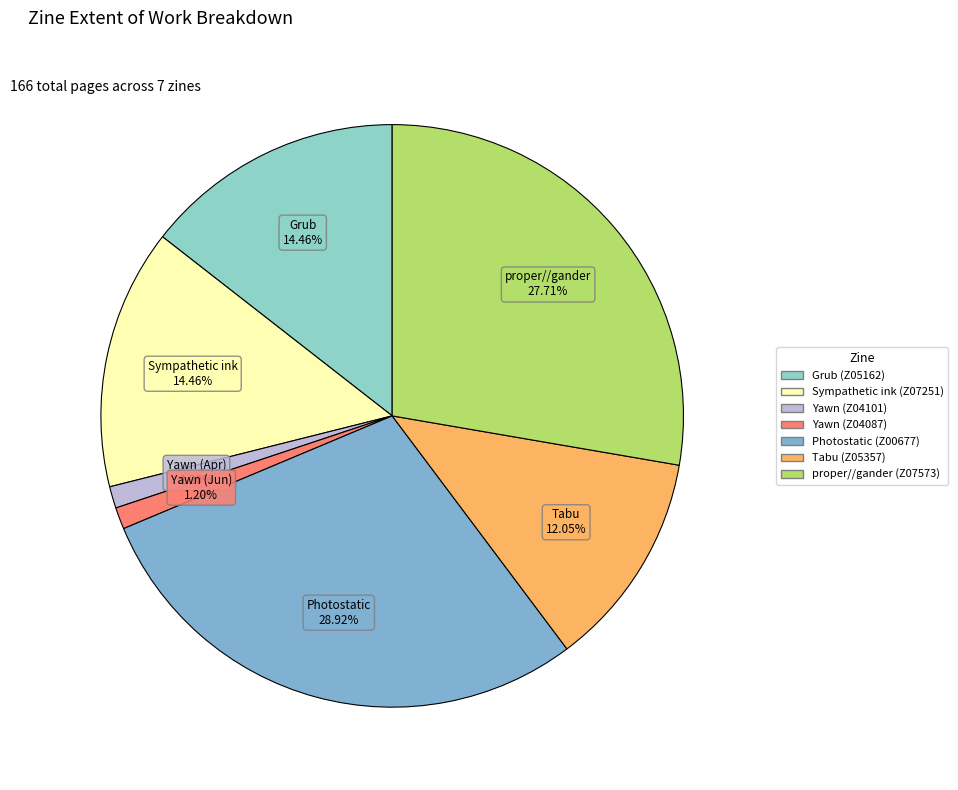

The Tabu (Z05357) slice represents 26% of the pie. True or false?

False